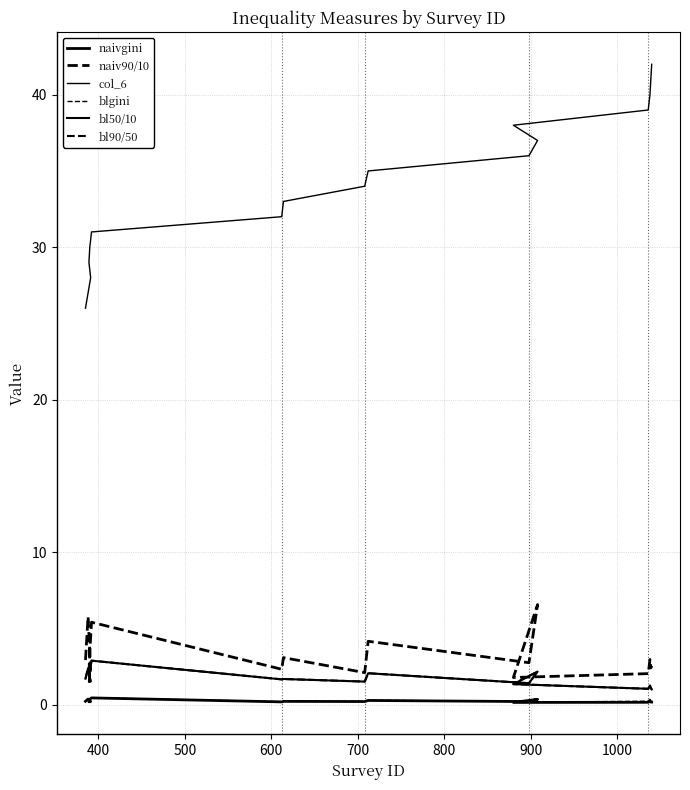

Is it true that blgini equals 0.2 at 500?

True